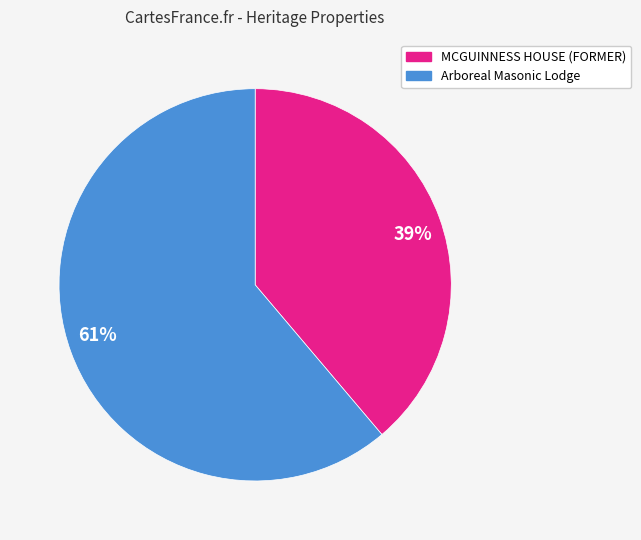

Is it true that Arboreal Masonic Lodge is 71% of the pie?

False